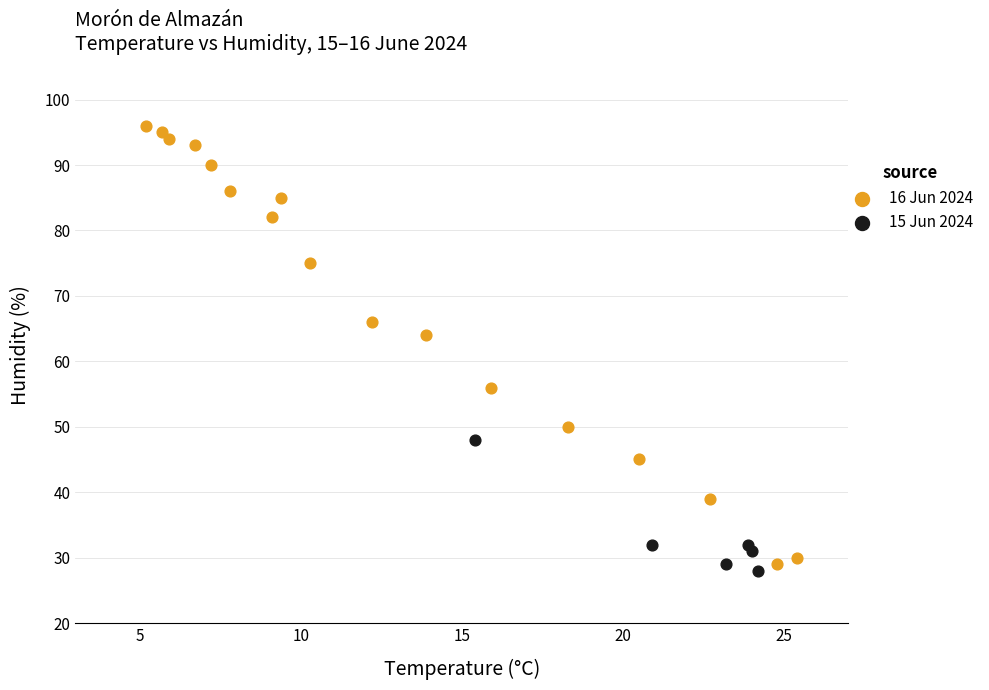

Which series contains the lowest Y value?

15 Jun 2024